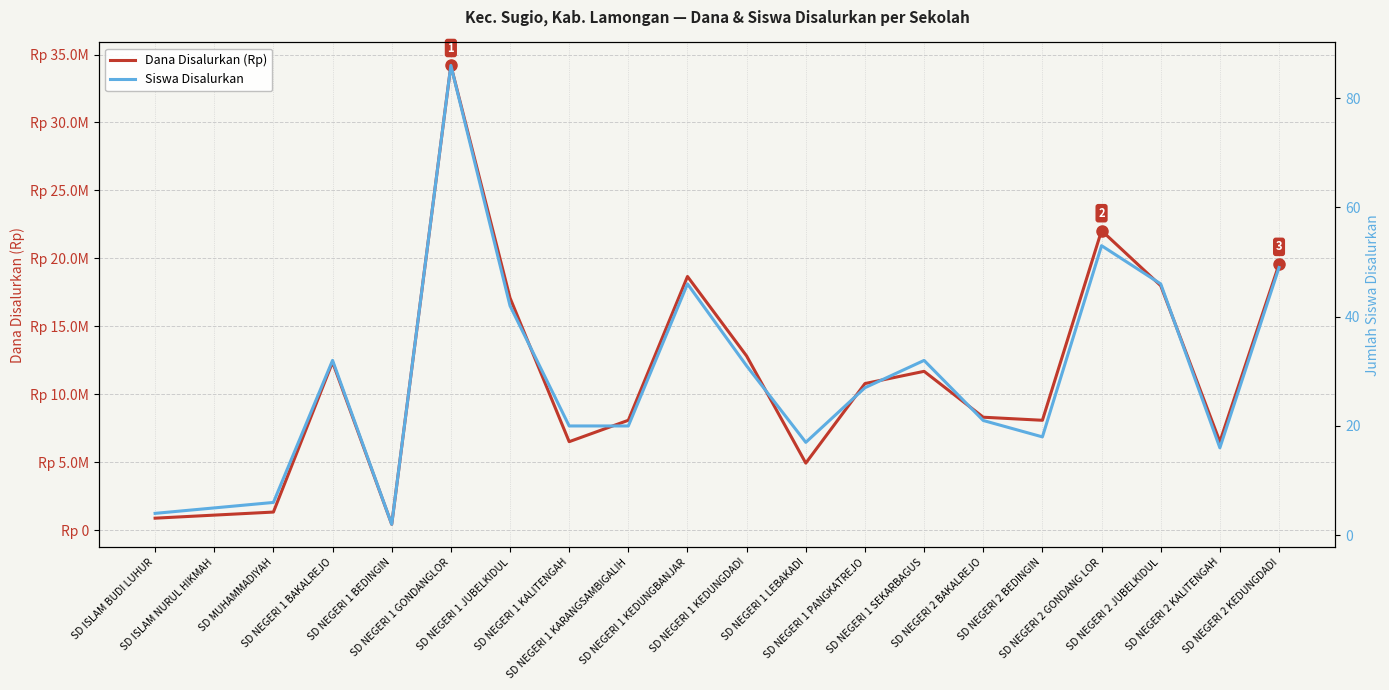

What is the approximate value of Dana Disalurkan (Rp) at SD NEGERI 1 BEDINGIN, to the nearest 10?

450000